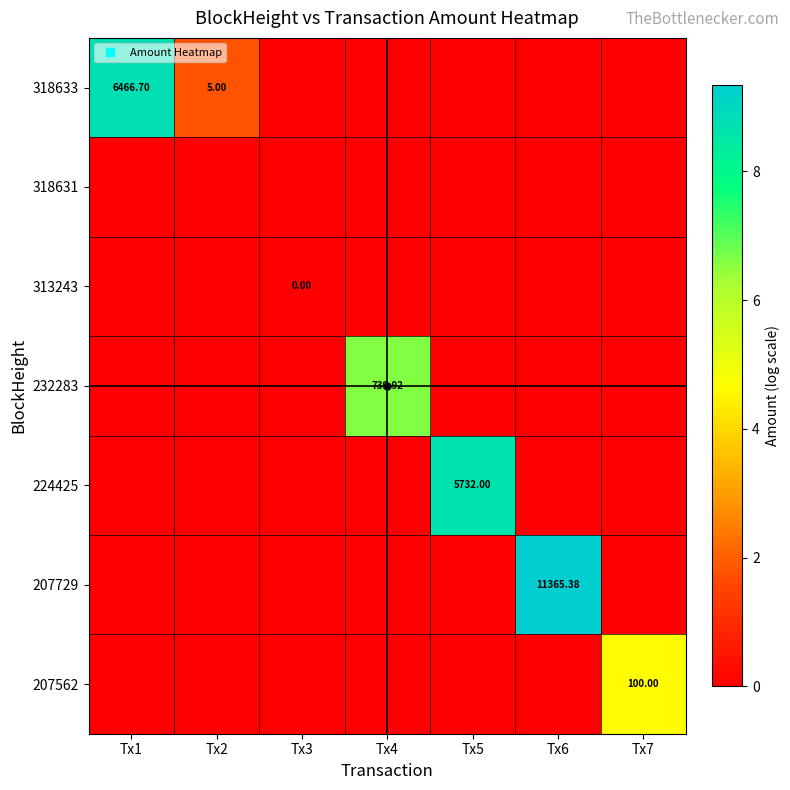

Between Tx5 and Tx1, which is larger?

Tx1